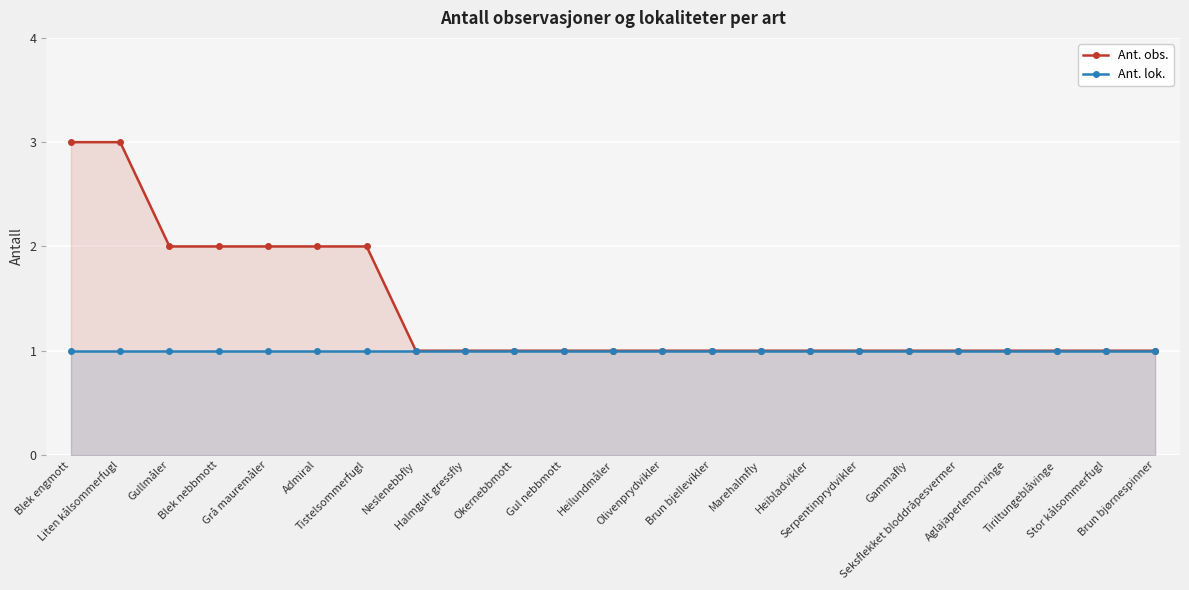

True or false: Ant. lok. has more than 1 interior local peaks.

False